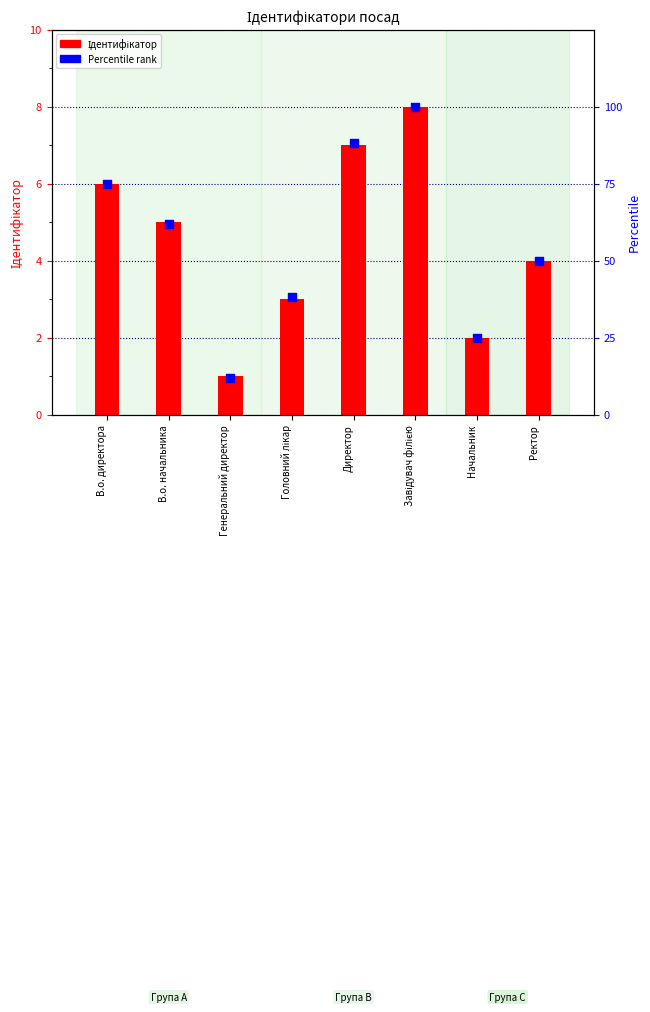

Which series reaches the maximum Y coordinate?

Percentile rank